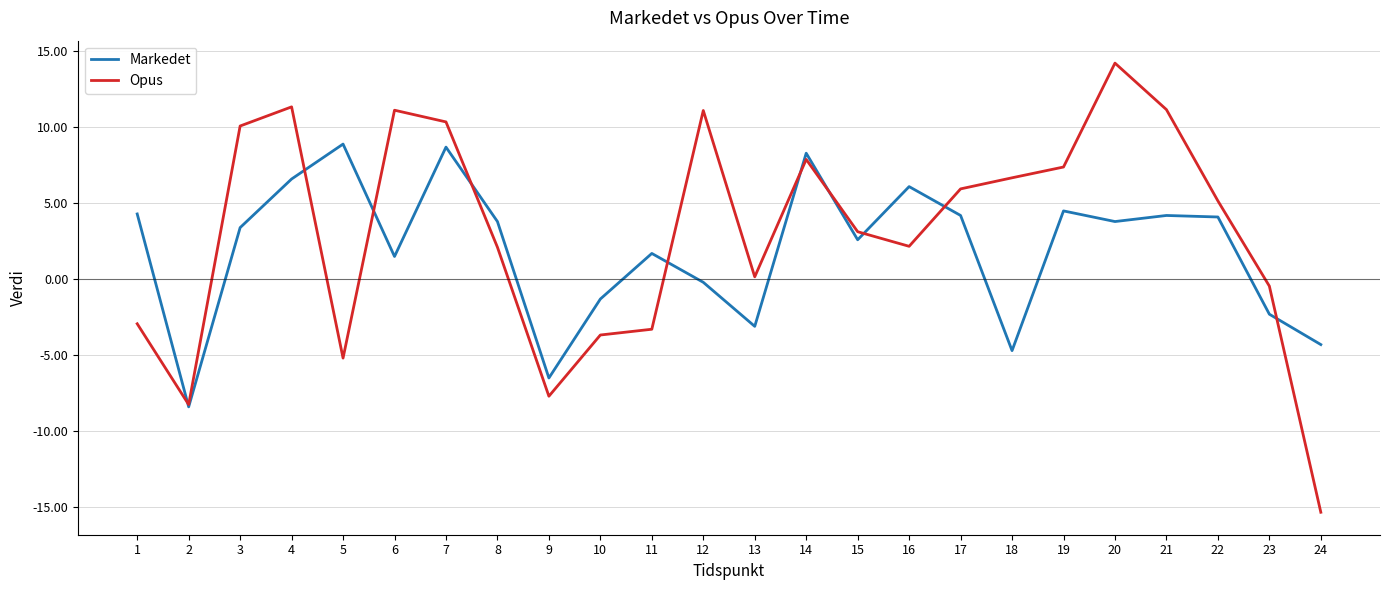

The value of Markedet at 4 is 1.5. True or false?

False